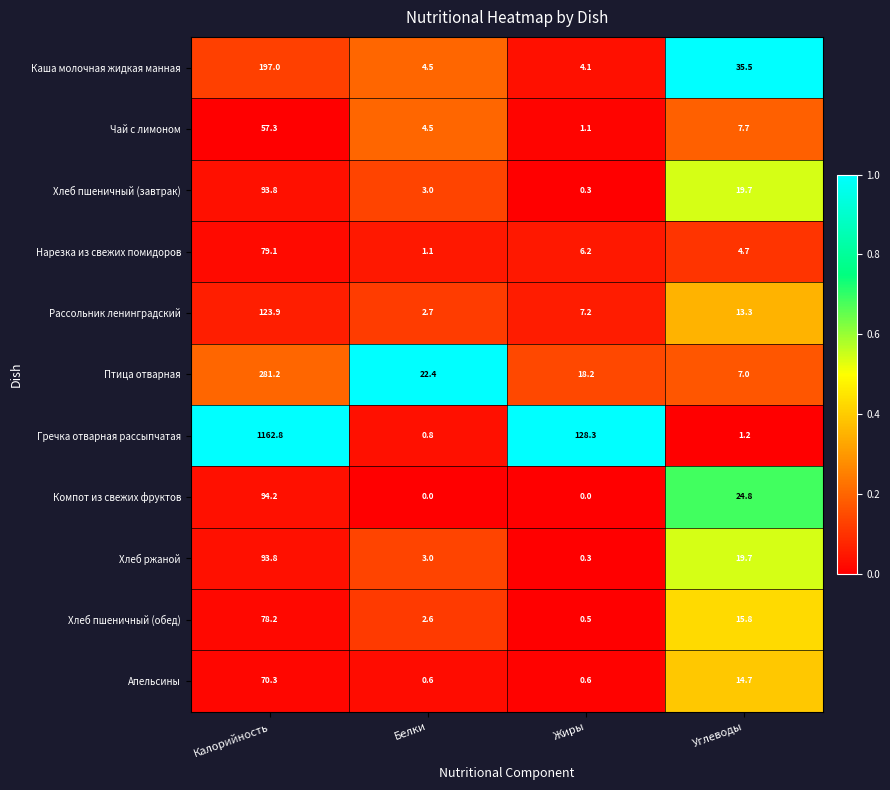

Which series has the largest total across all categories?

Гречка отварная рассыпчатая